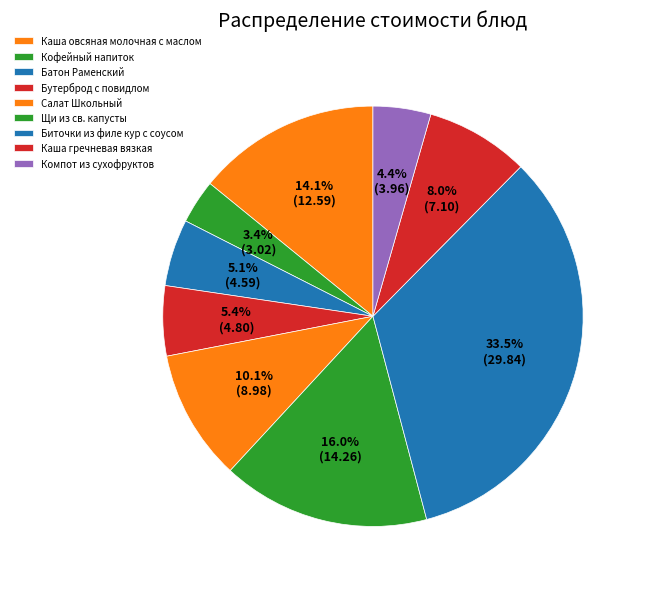

Rank the categories by value from highest to lowest.

Биточки из филе кур с соусом, Щи из св. капусты, Каша овсяная молочная с маслом, Салат Школьный, Каша гречневая вязкая, Бутерброд с повидлом, Батон Раменский, Компот из сухофруктов, Кофейный напиток